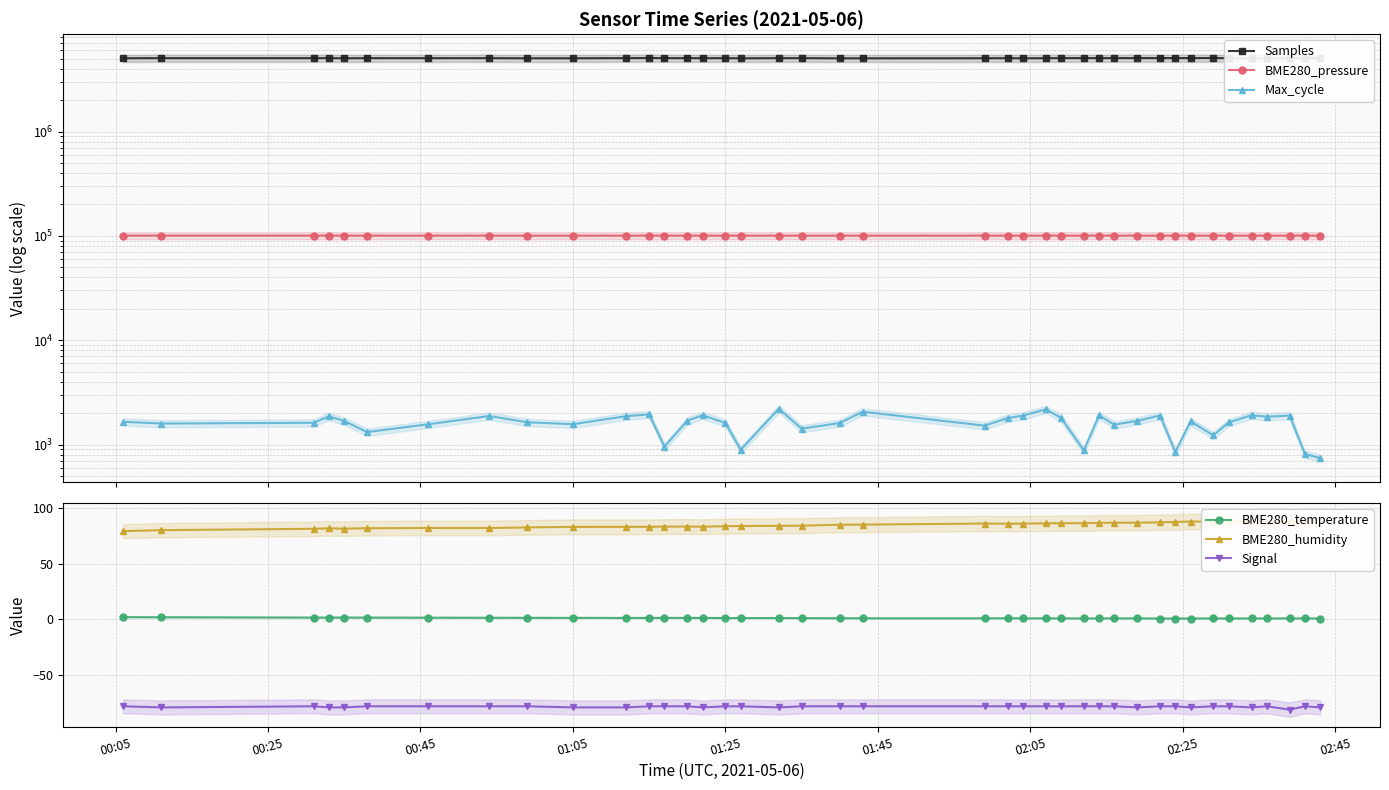

True or false: BME280_humidity and BME280_temperature intersect in this chart.

False